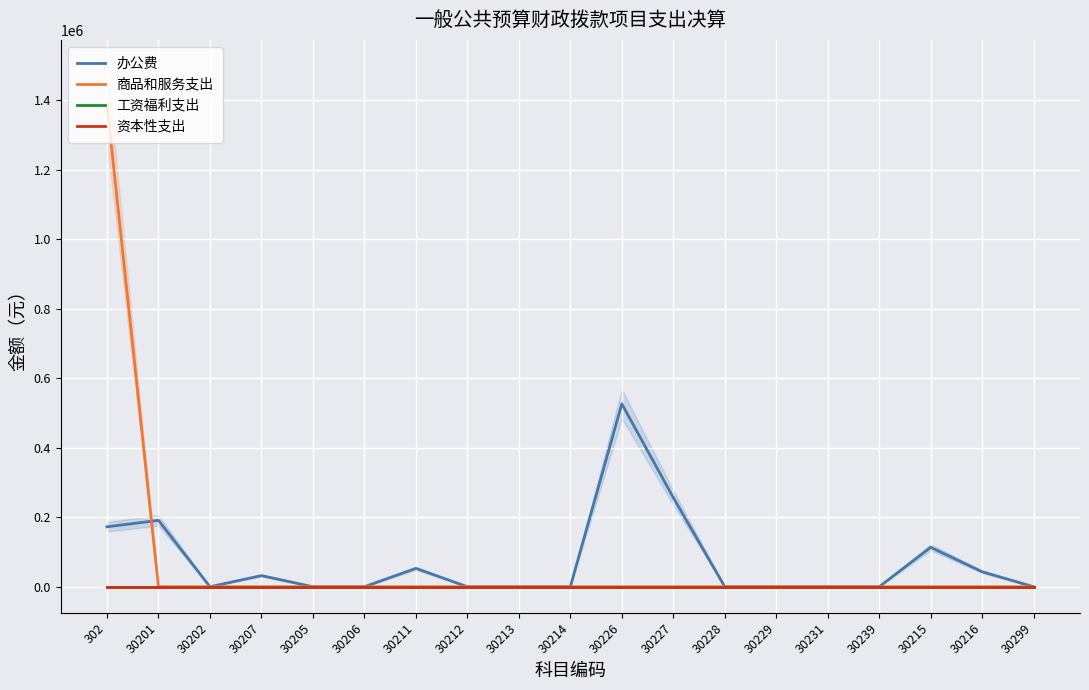

What position from the left is 30215?

17